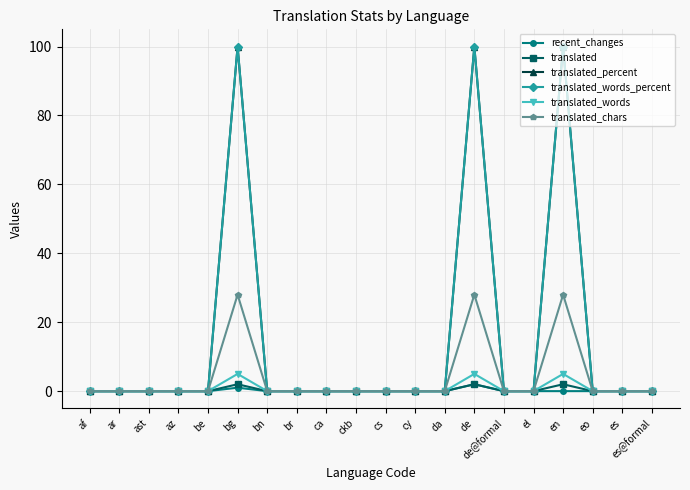

Is the value of translated_words at af greater than the value of translated_percent at de?

No